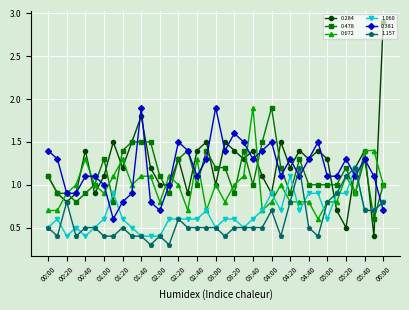

What is the lowest value of the 1.060 series?

0.4